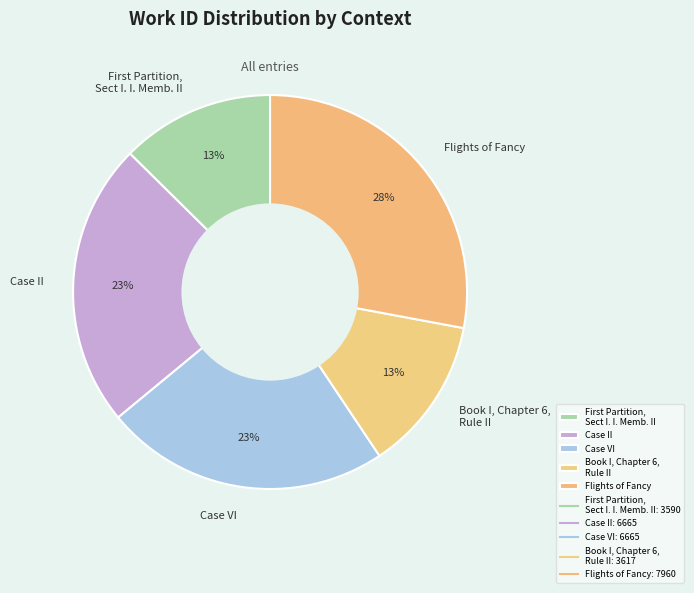

True or false: Case II accounts for 32% of the total.

False